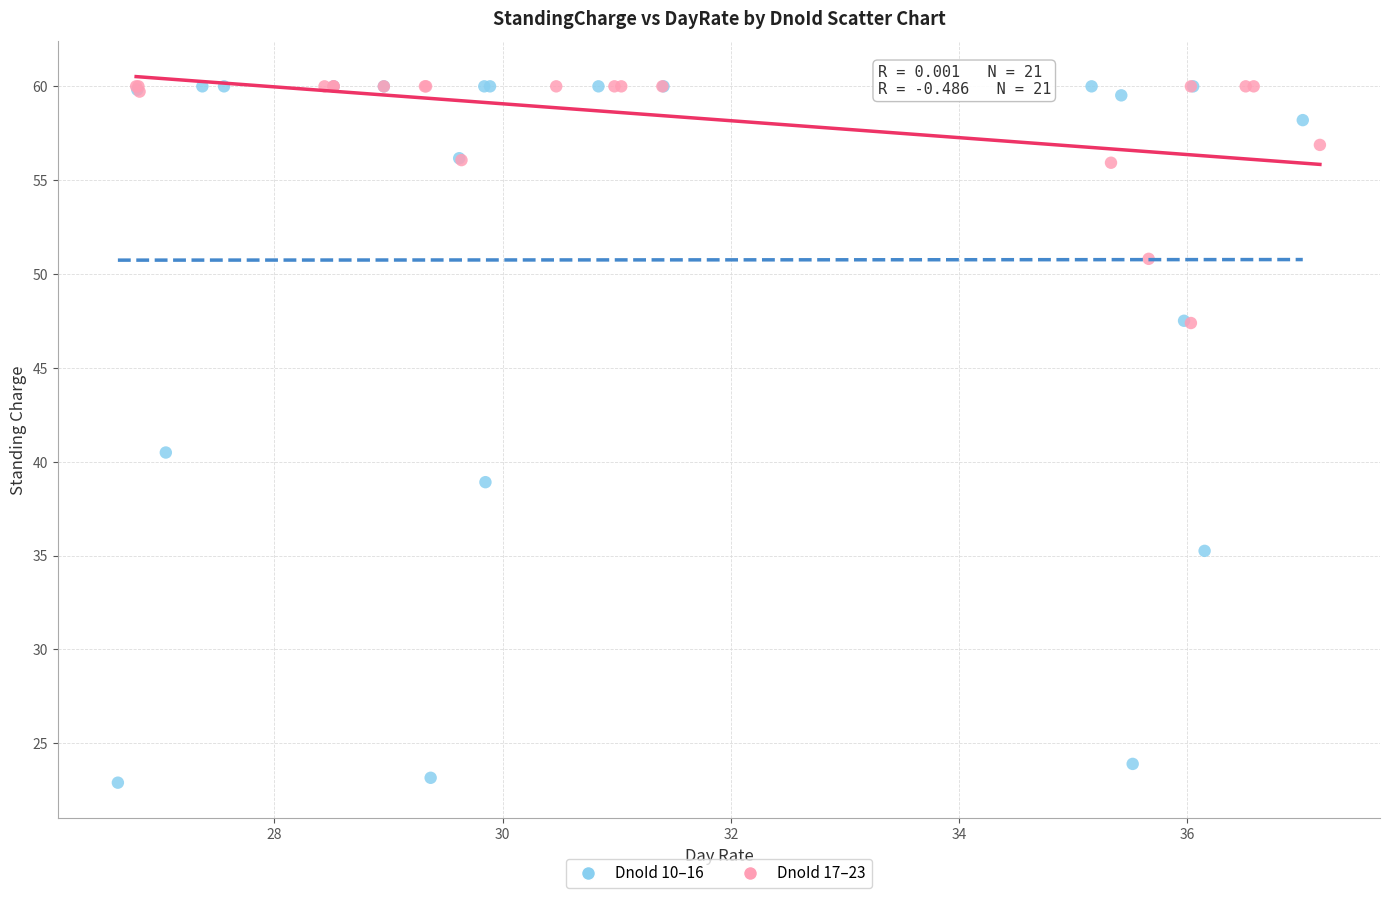

Which series has the widest spread of Y values?

DnoId 10–16